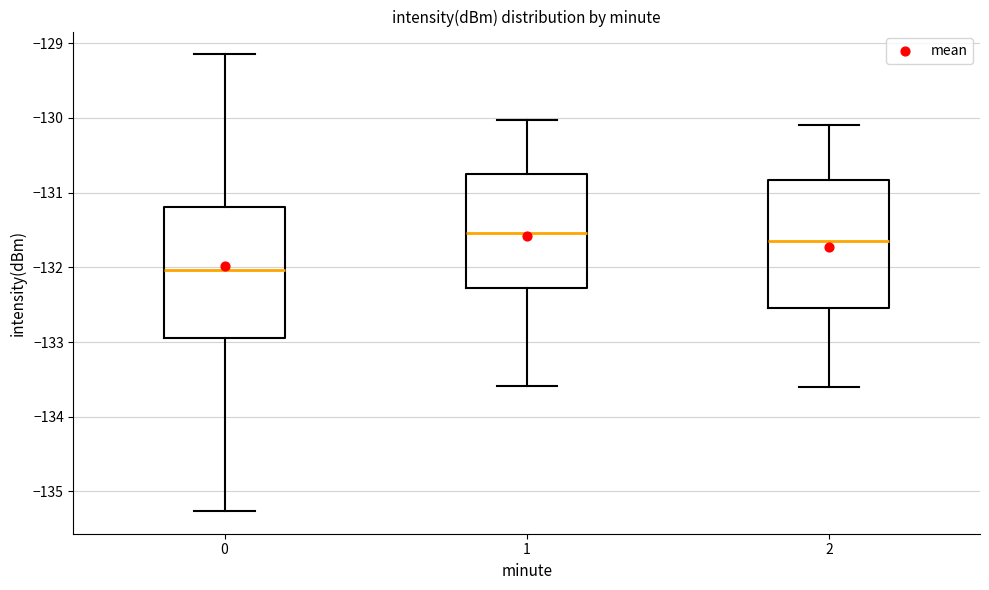

Where is the upper edge of the box at x = 1 on the y-axis? The values are not printed on the chart, so give them approximately, as read against the axis.

-130.8